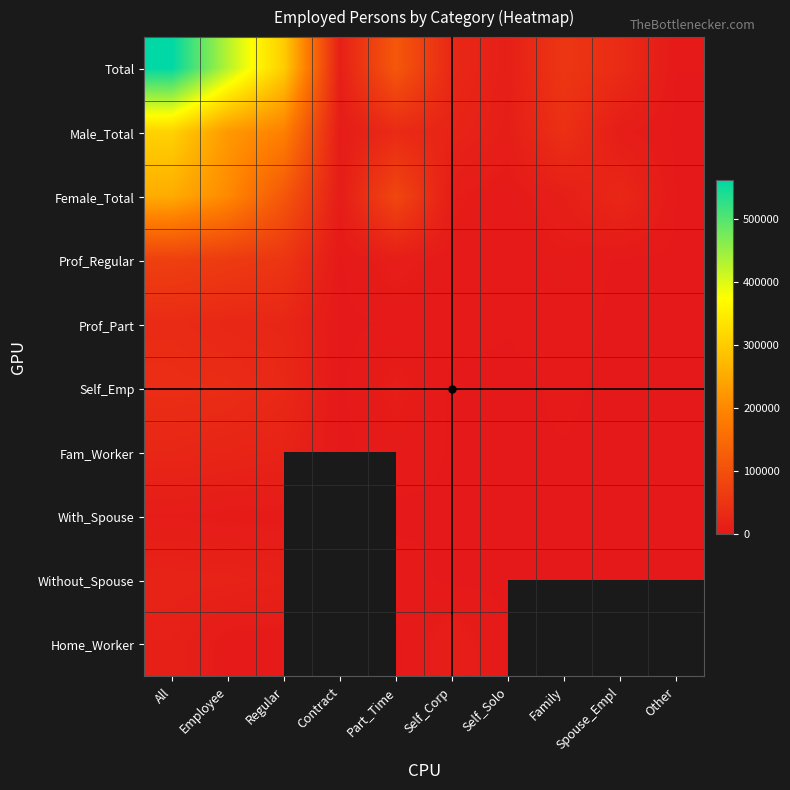

List the labels in order of Female_Total value, smallest first.

Other, Self_Solo, Contract, Self_Corp, Family, Spouse_Empl, Part_Time, Regular, Employee, All